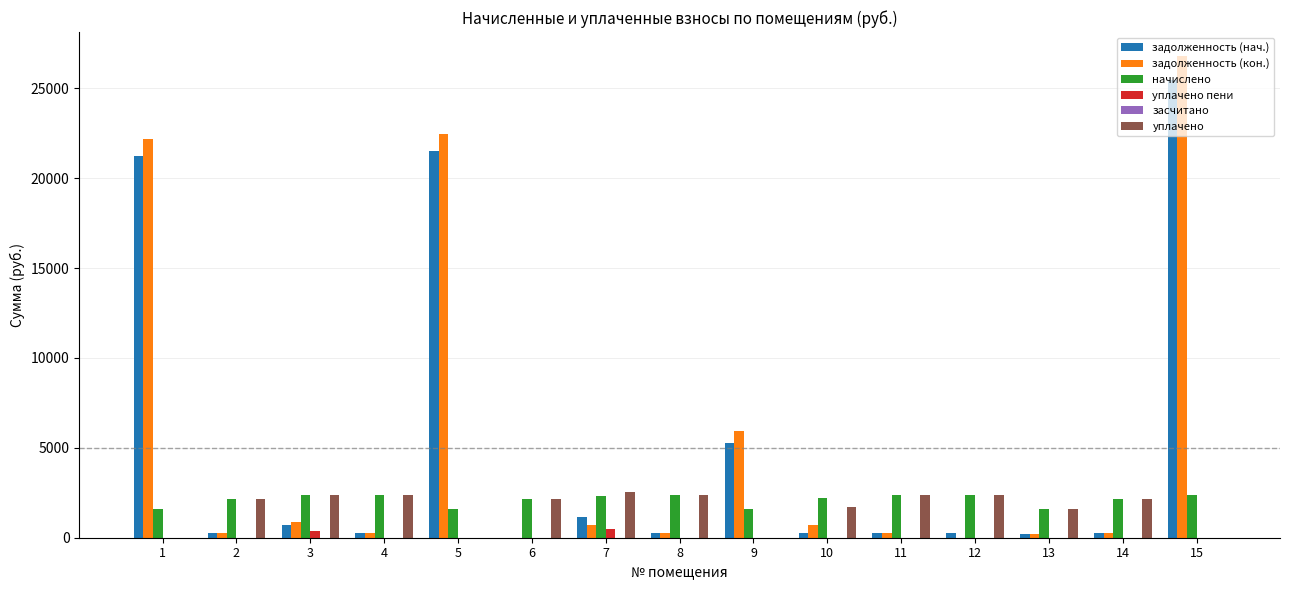

What value does the начислено series have at 6?

2174.5